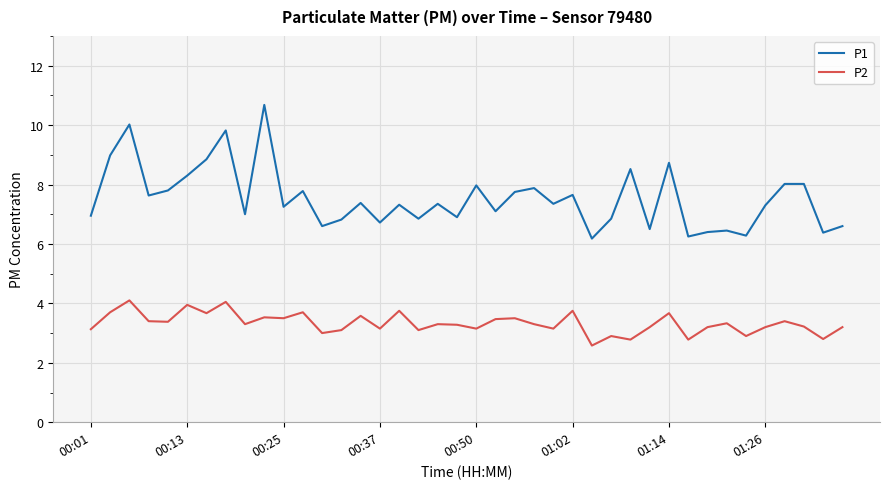

What is the smallest value displayed?

2.6